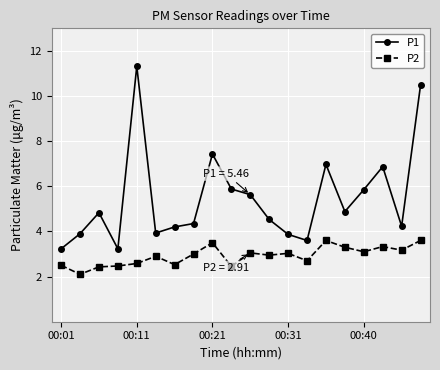

Which series has the largest total across all categories?

P1